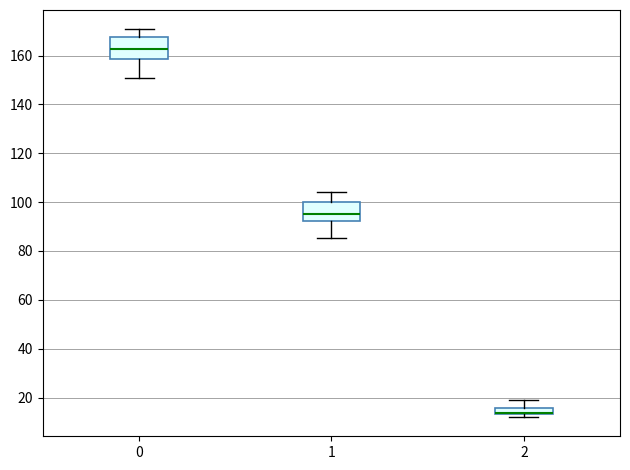

Where is the lower edge of the box at x = 1 on the y-axis? The values are not printed on the chart, so give them approximately, as read against the axis.

92